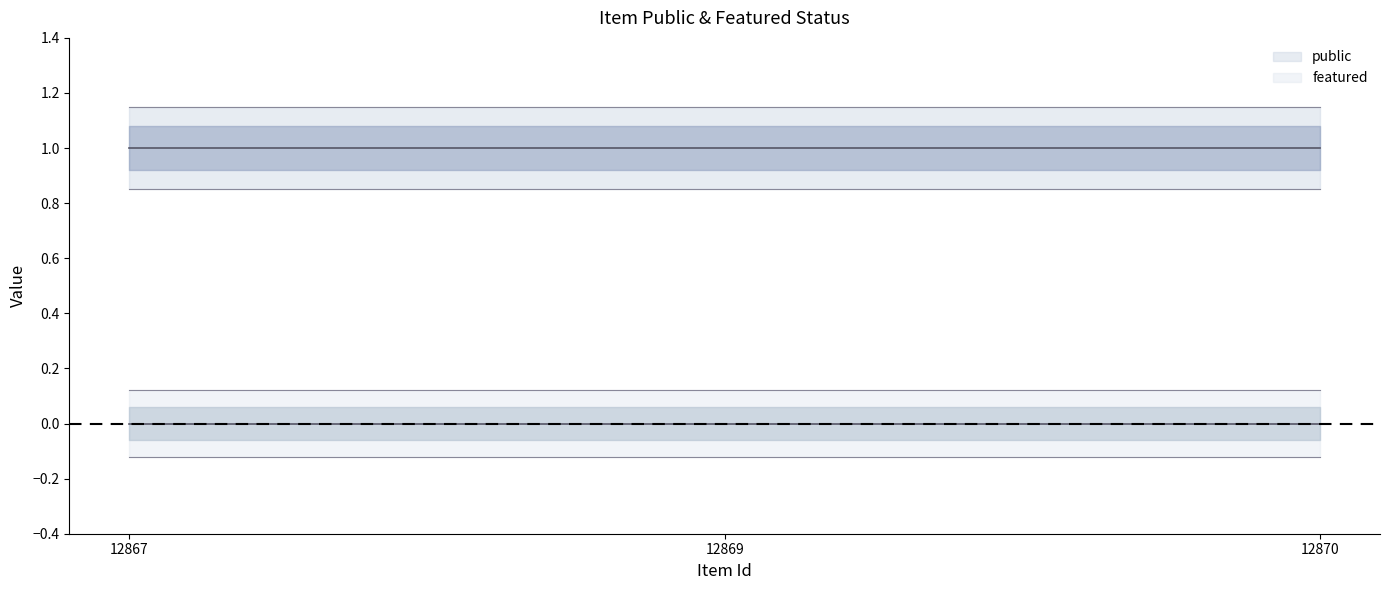

List the labels in order of featured value, largest first.

12867, 12869, 12870